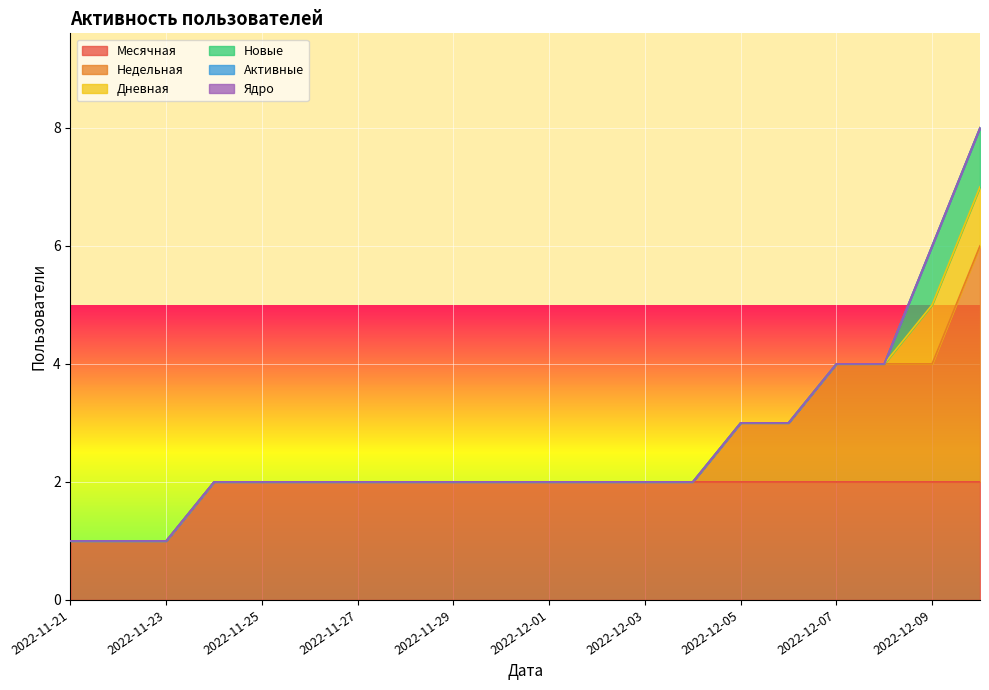

What are all the series names shown in the legend?

Месячная, Недельная, Дневная, Новые, Активные, Ядро